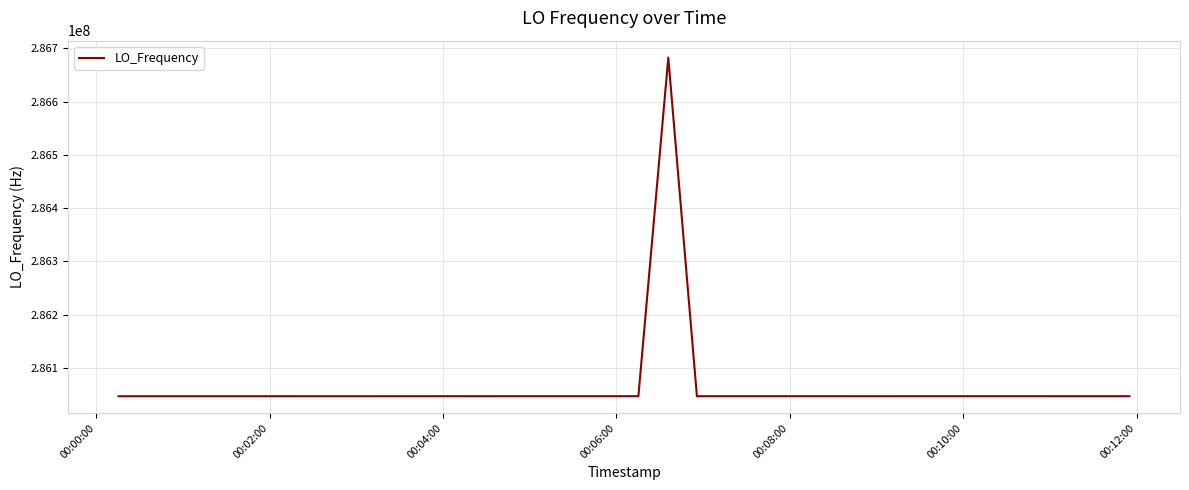

What is the difference between the maximum and minimum values?

635730.4